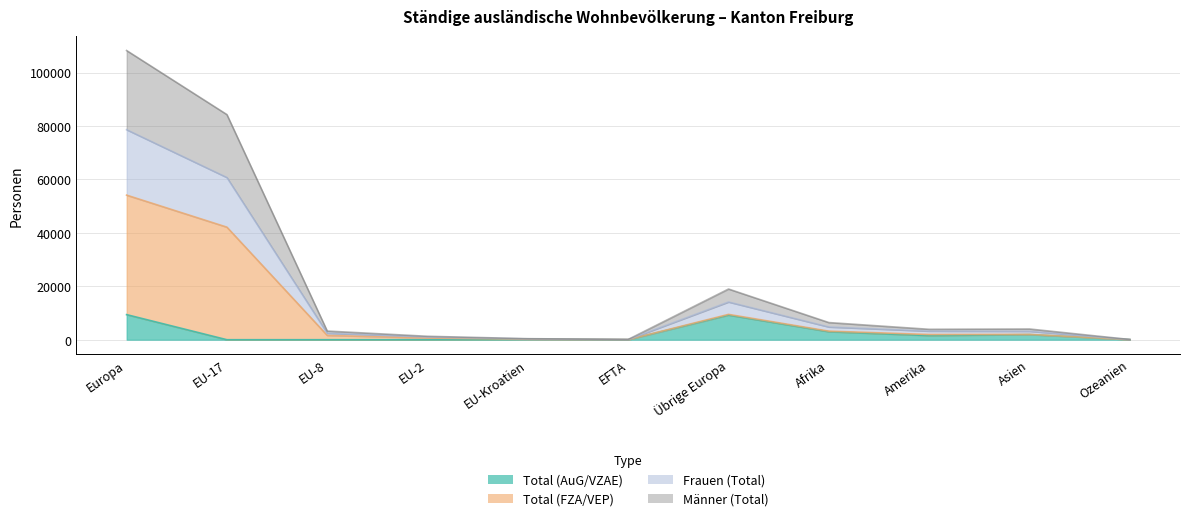

Read the Frauen (Total) value at Amerika.

3208